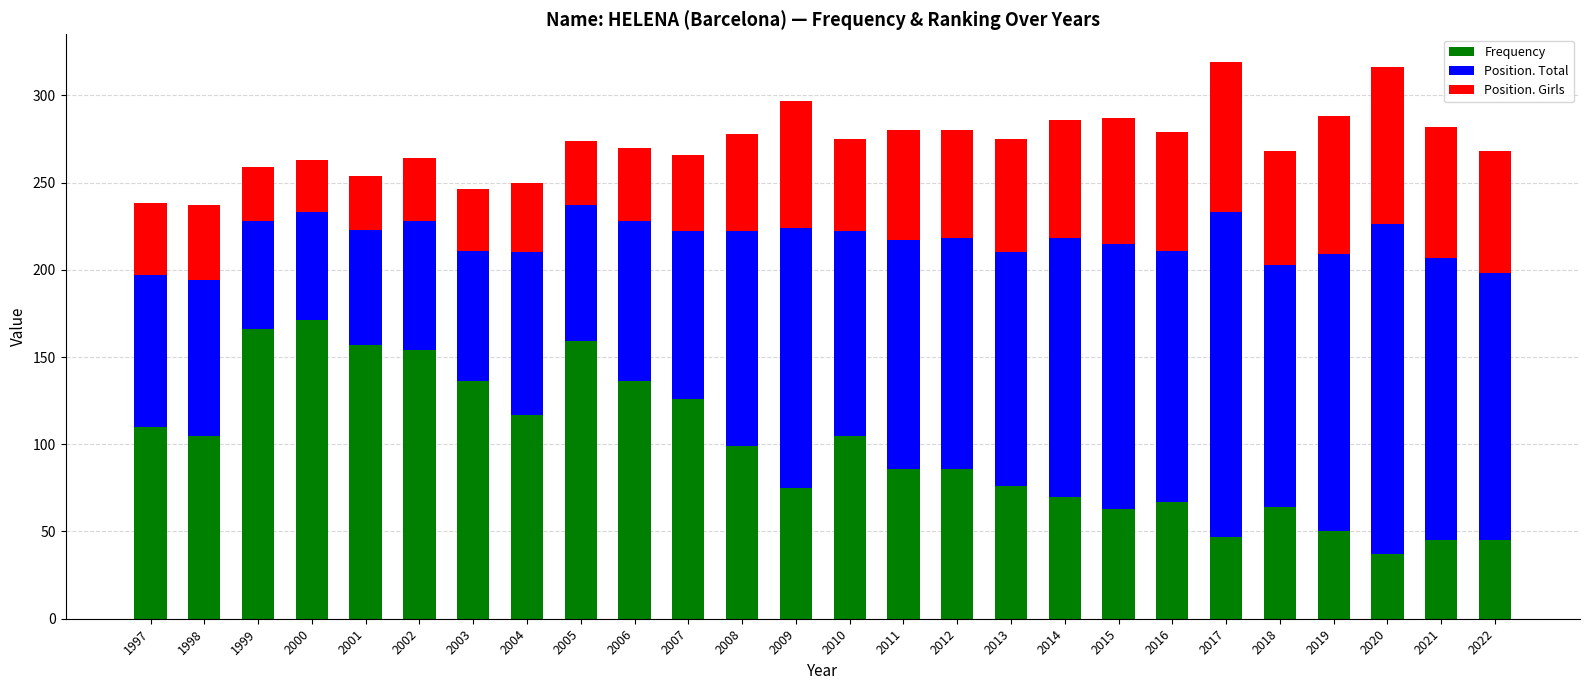

How many series are shown in this chart?

3